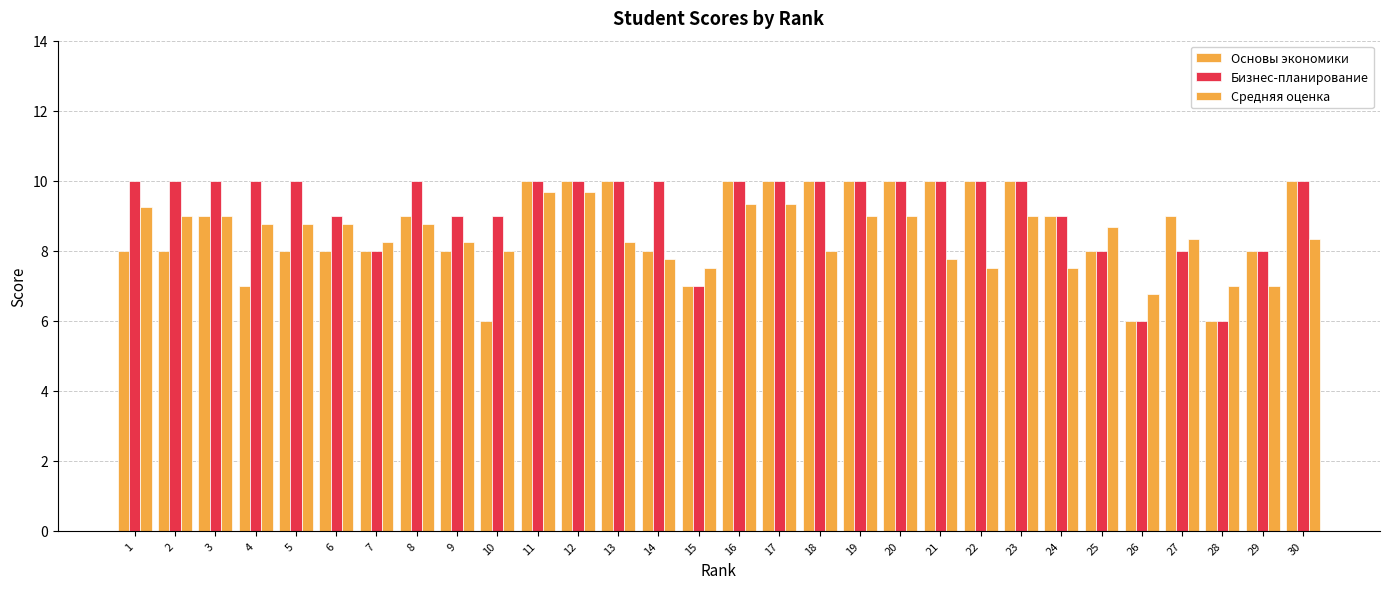

Reading left to right, extract all data points from this chart.

Основы экономики: 8.0	8.0	9.0	7.0	8.0	8.0	8.0	9.0	8.0	6.0	10.0	10.0	10.0	8.0	7.0	10.0	10.0	10.0	10.0	10.0	10.0	10.0	10.0	9.0	8.0	6.0	9.0	6.0	8.0	10.0
Бизнес-планирование: 10.0	10.0	10.0	10.0	10.0	9.0	8.0	10.0	9.0	9.0	10.0	10.0	10.0	10.0	7.0	10.0	10.0	10.0	10.0	10.0	10.0	10.0	10.0	9.0	8.0	6.0	8.0	6.0	8.0	10.0
Средняя оценка: 9.2	9.0	9.0	8.8	8.8	8.8	8.2	8.8	8.2	8.0	9.7	9.7	8.2	7.8	7.5	9.3	9.3	8.0	9.0	9.0	7.8	7.5	9.0	7.5	8.7	6.8	8.3	7.0	7.0	8.3